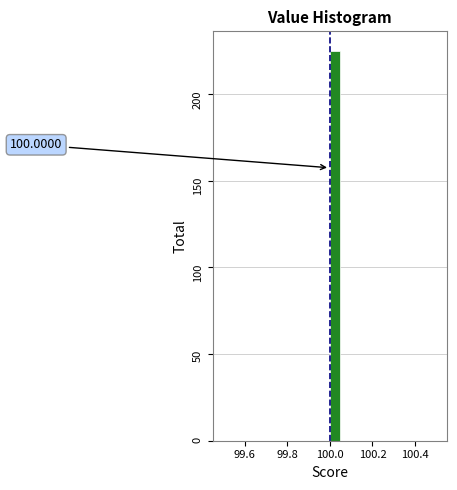

Around what value on the x-axis is the tallest bar? Give the approximate position of its centre, as read against the axis.

100.02